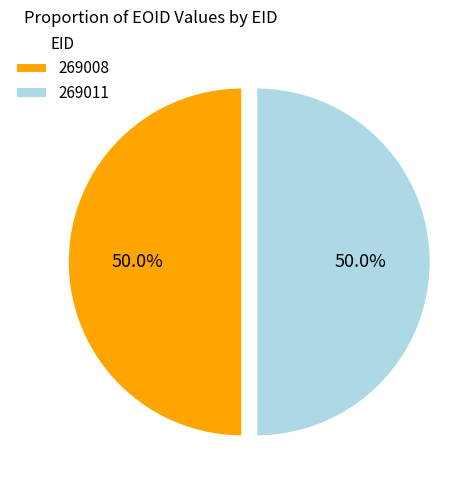

Is it true that 269008 is 60% of the pie?

False